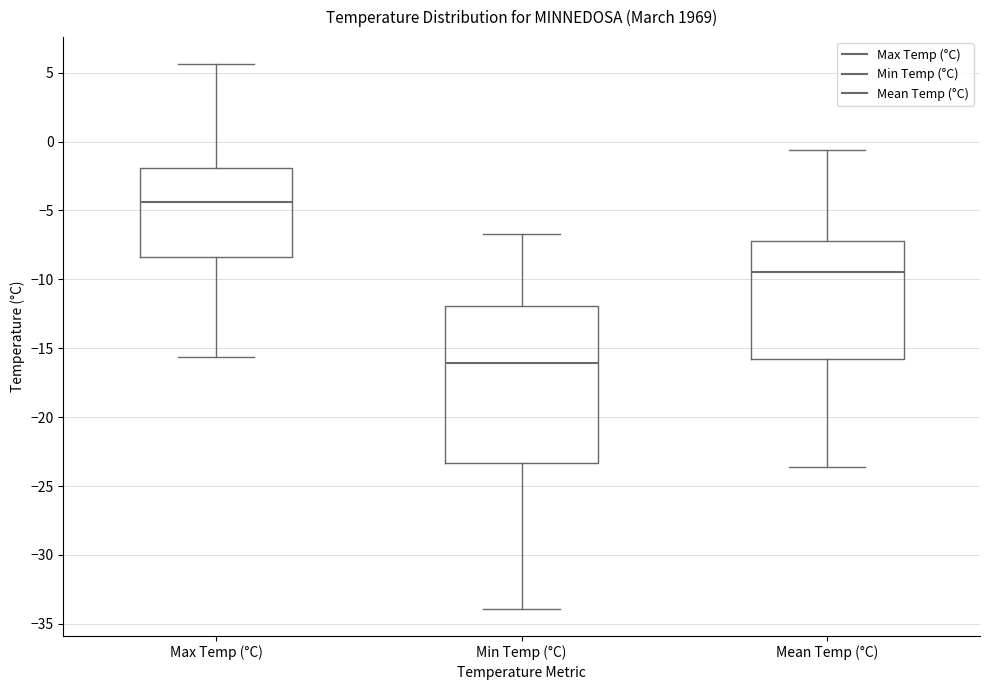

Where is the upper edge of the box for Mean Temp (°C) on the y-axis? The values are not printed on the chart, so give them approximately, as read against the axis.

-7.0